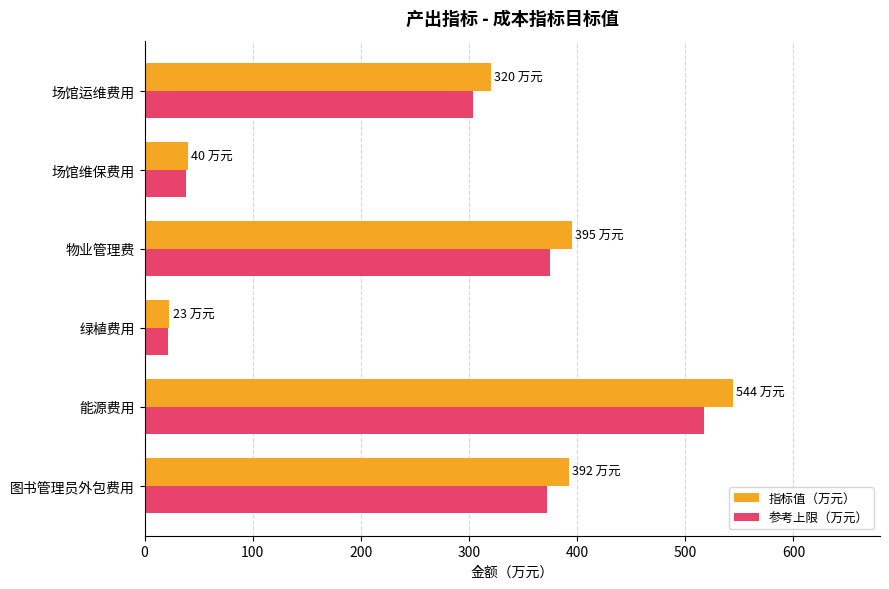

At which category is the sum across all series the highest?

能源费用